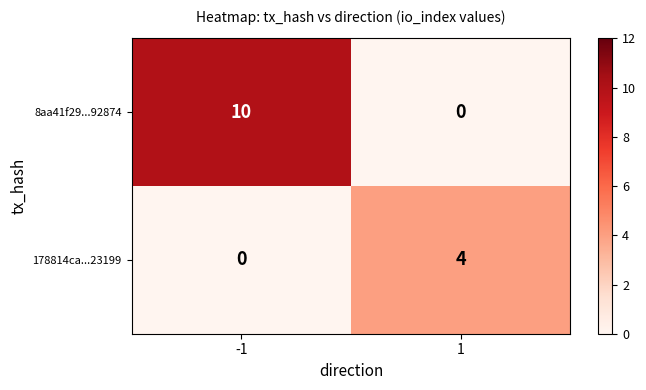

What is the greatest value displayed?

10